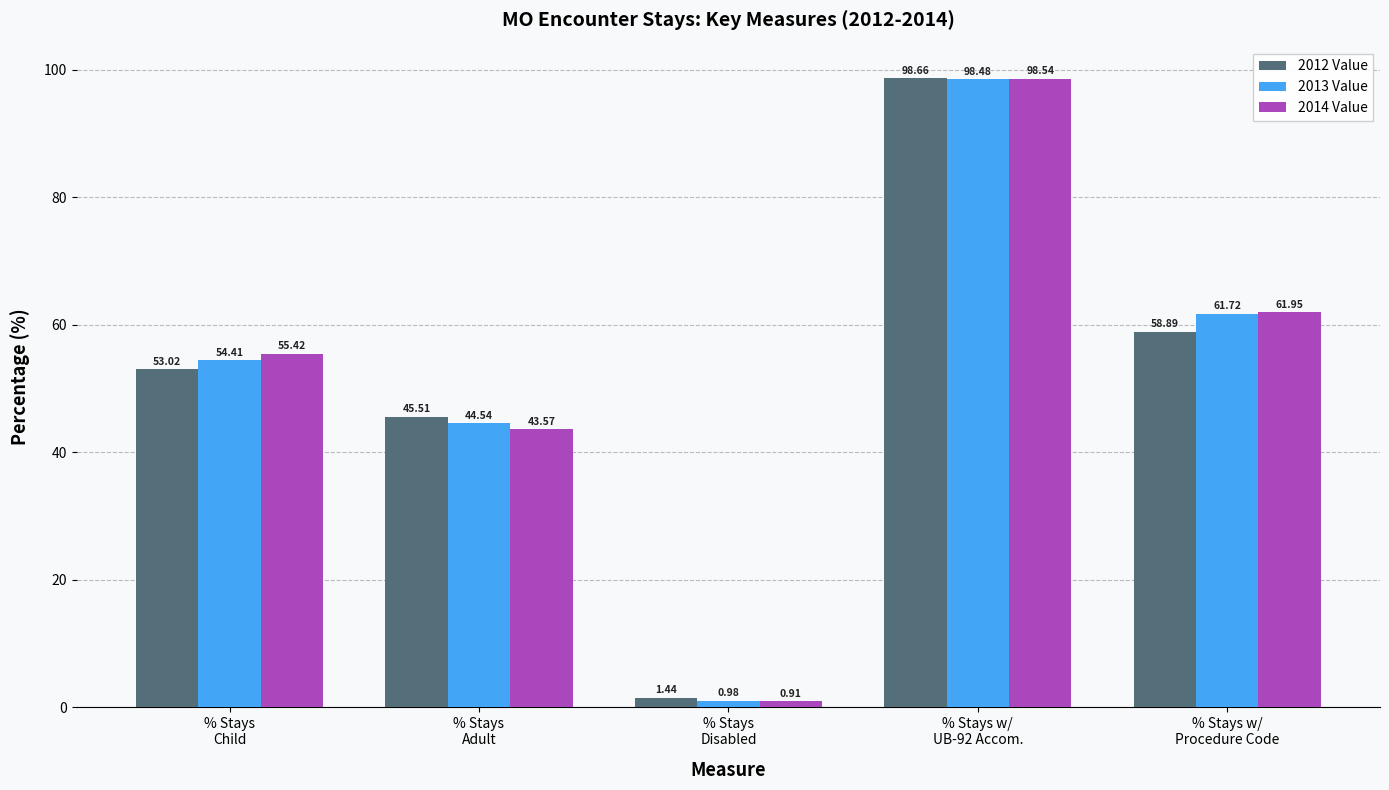

What is the total value across all series at % Stays
Disabled?

3.3